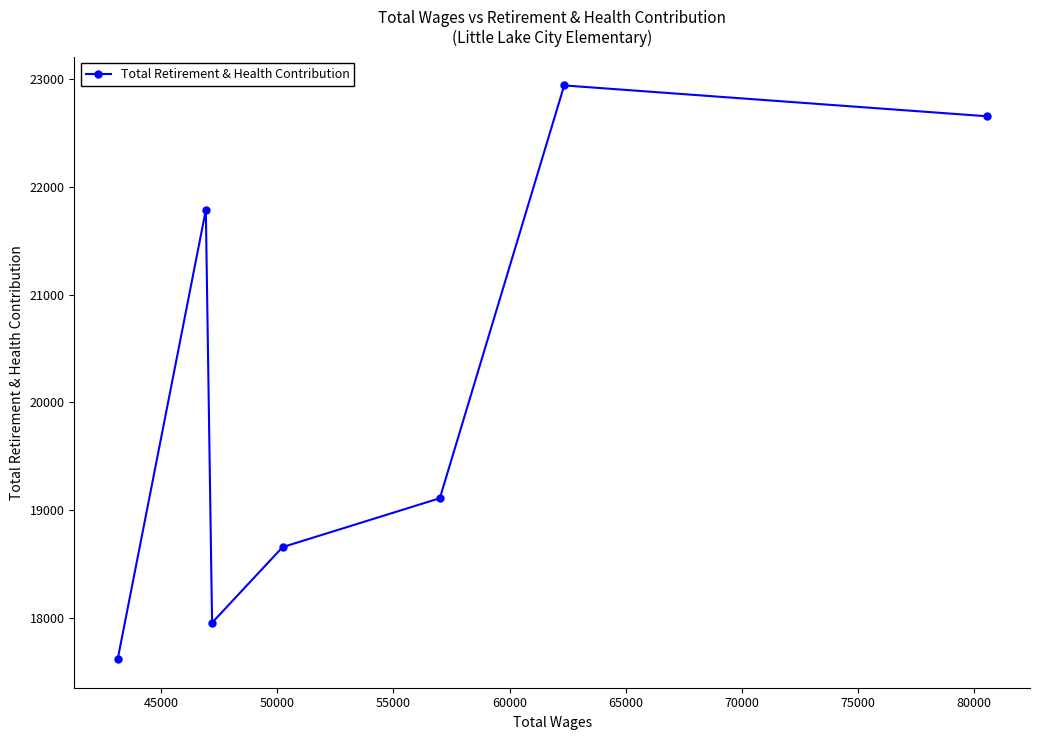

True or false: there are more than 0 points higher than both neighbors.

True